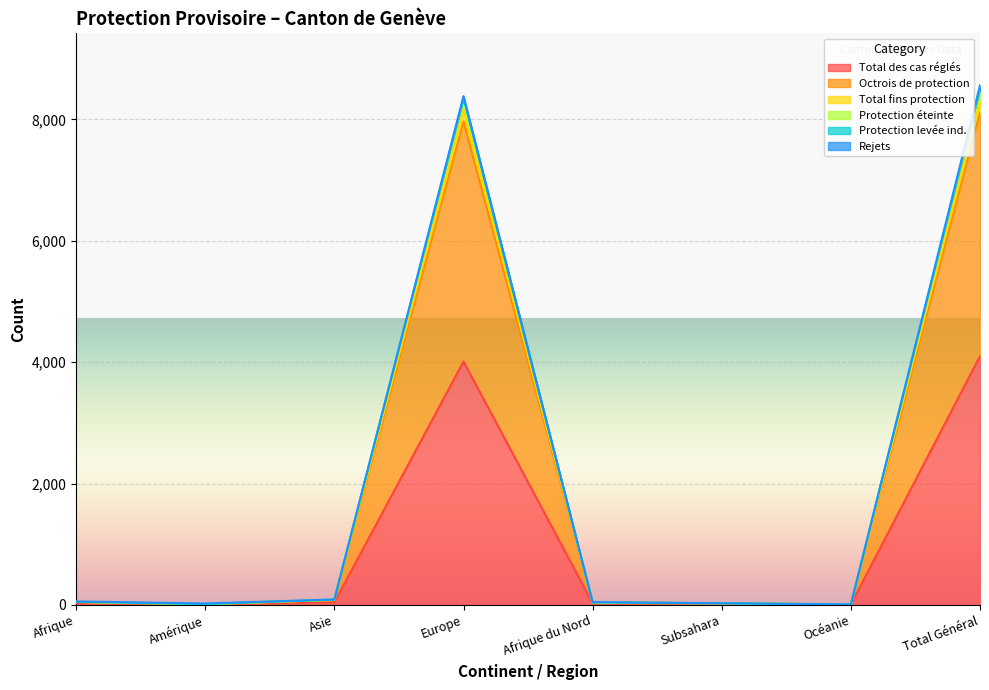

What position from the left is Amérique?

2